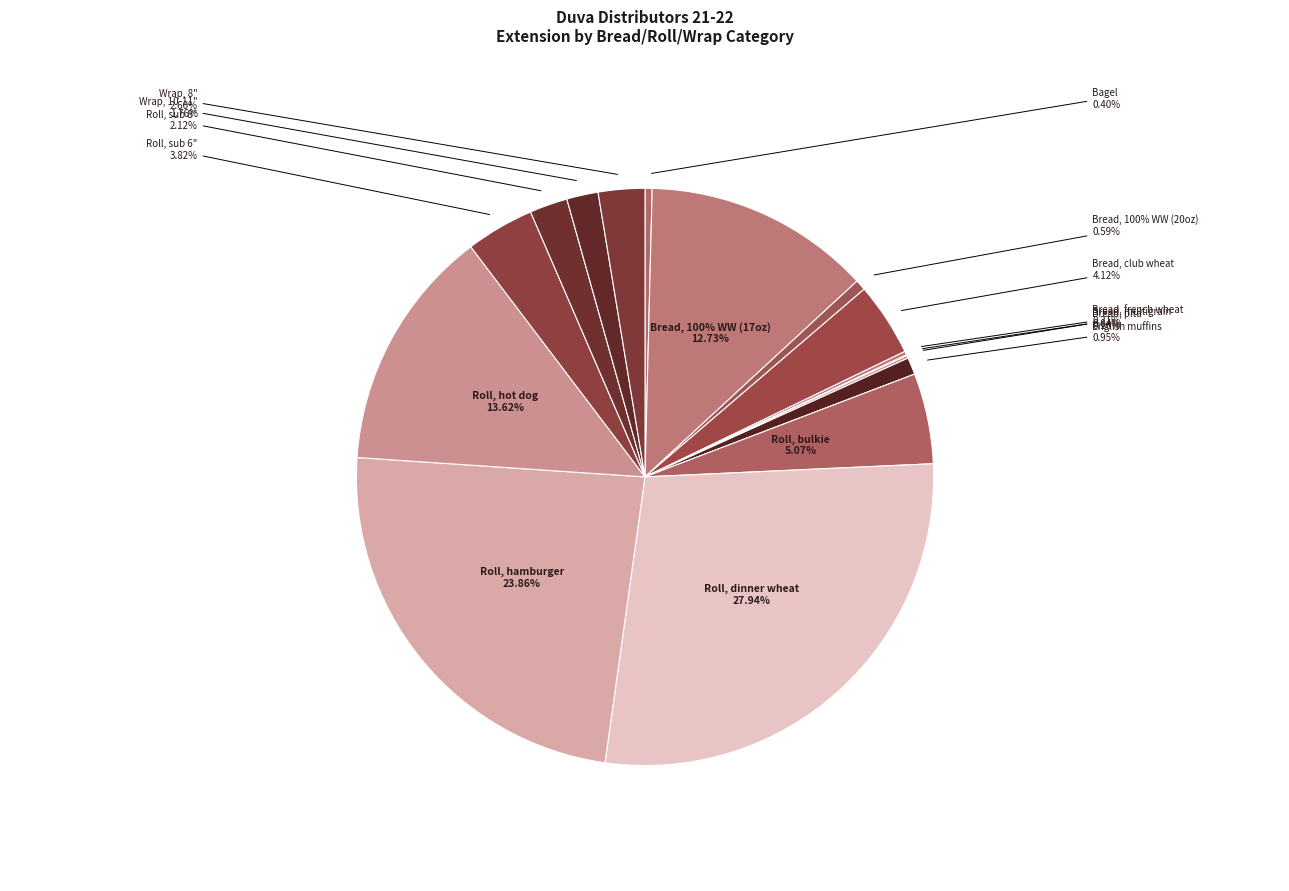

Is Bread, french wheat the majority of the pie?

No